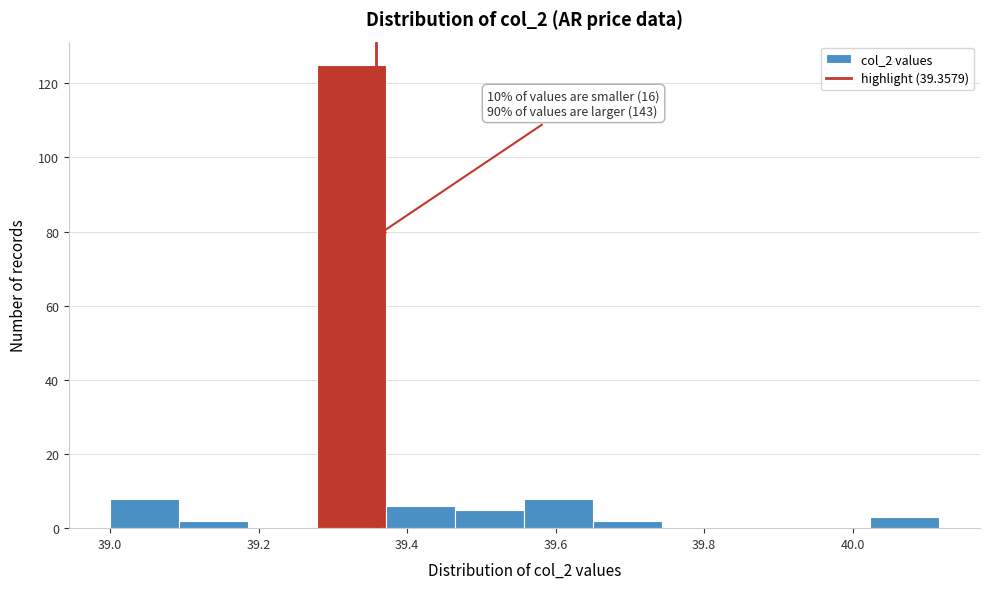

Which range on the x-axis has the tallest bar?

39.28 to 39.38